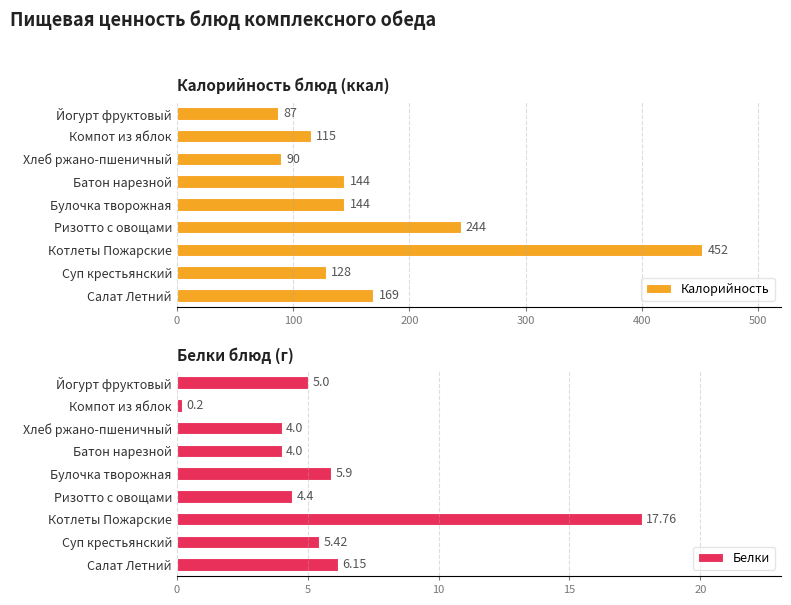

What is the approximate value of Белки at Батон нарезной?

4.0